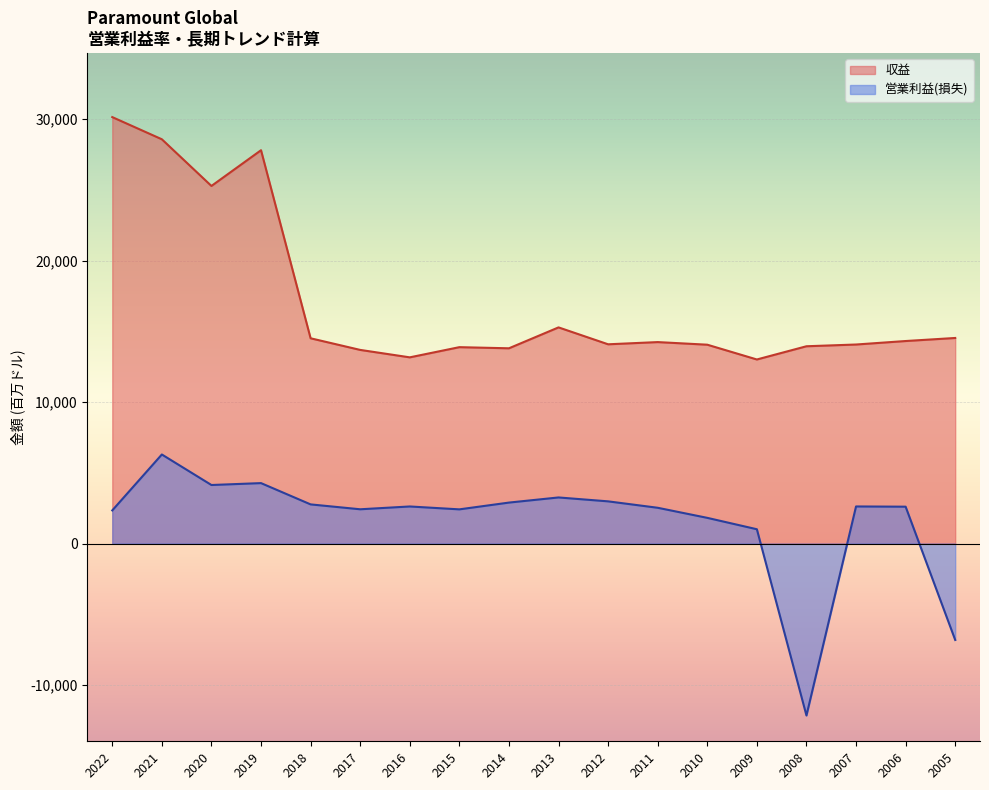

Rank the series at 2005 from highest to lowest value.

収益, 営業利益(損失)